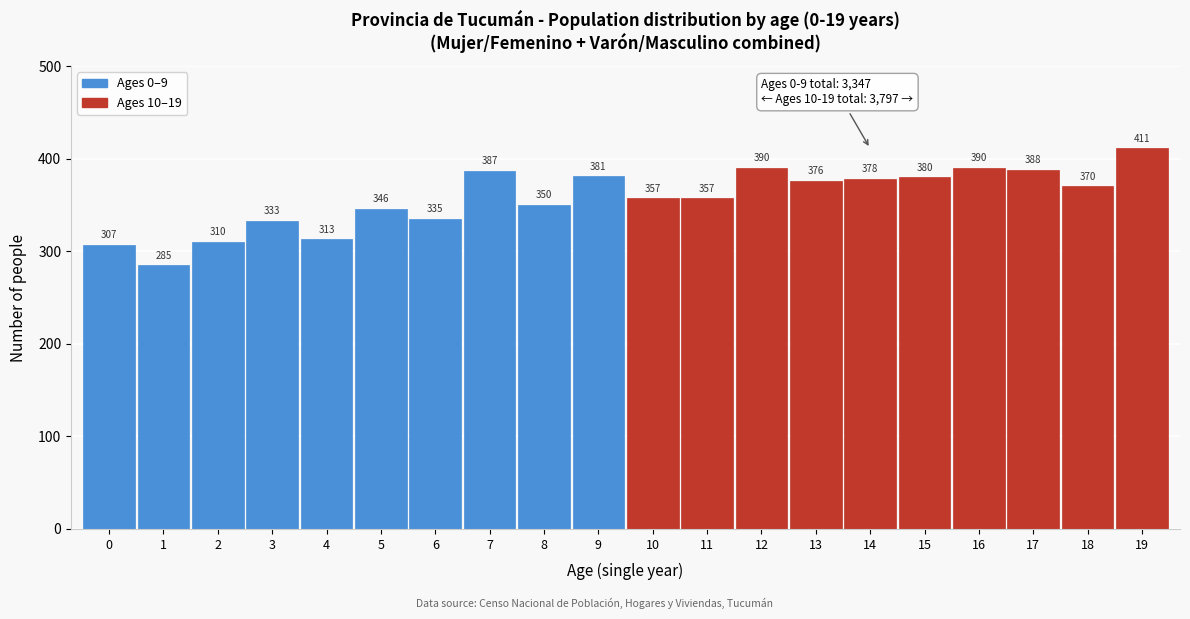

Reading left to right, list all the values displayed in this chart.

0=307	1=285	2=310	3=333	4=313	5=346	6=335	7=387	8=350	9=381	10=357	11=357	12=390	13=376	14=378	15=380	16=390	17=388	18=370	19=411